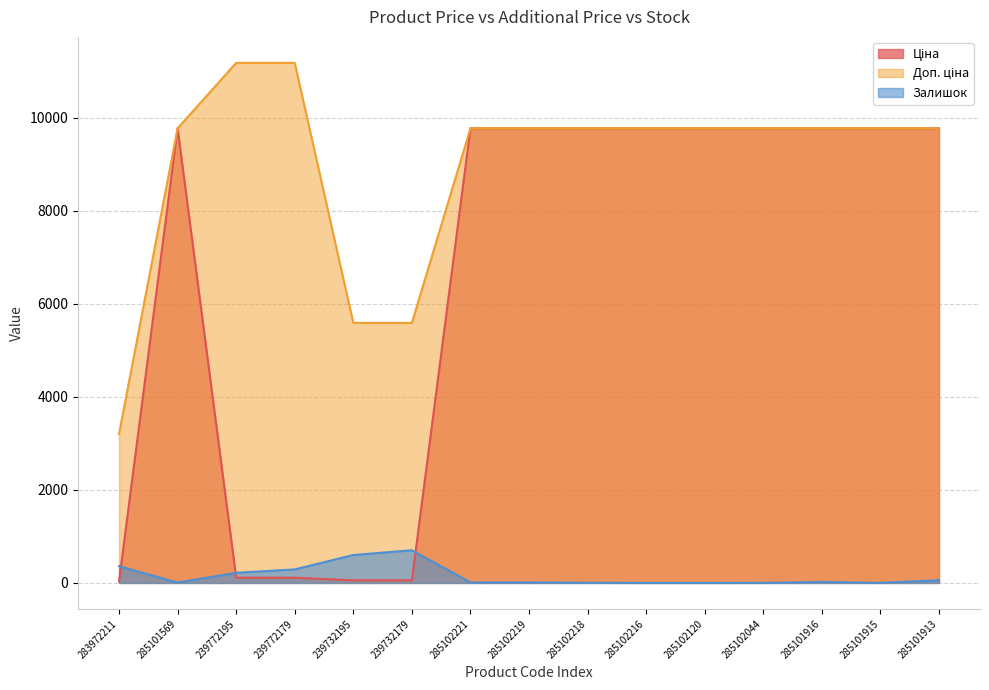

How many series are shown in this chart?

3